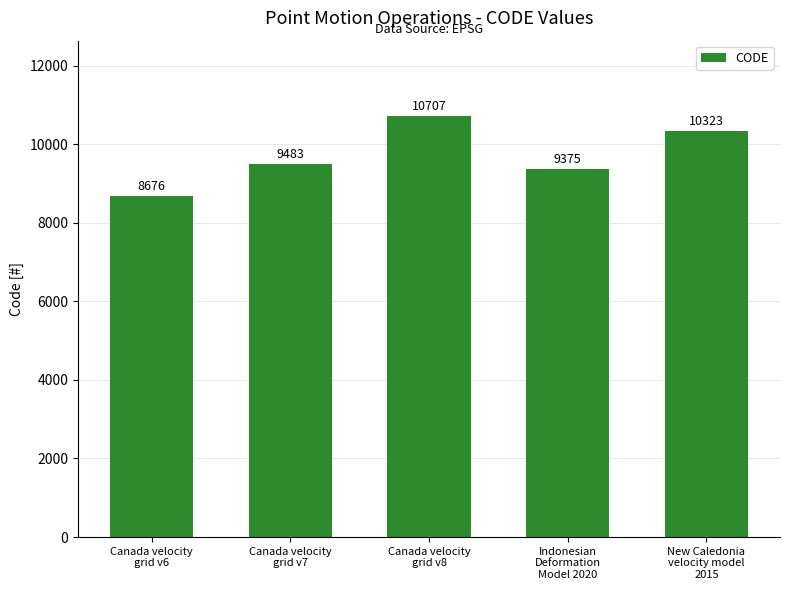

What is the label of the 1st bar from the right?

New Caledonia
velocity model
2015